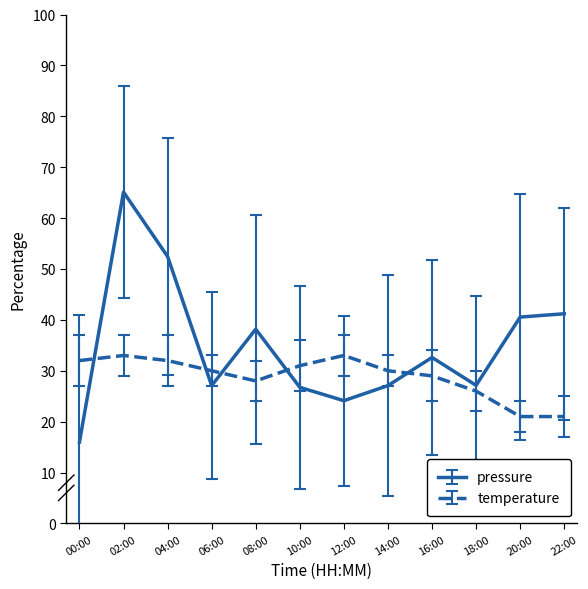

Where do pressure and temperature first cross each other?

00:00 and 02:00